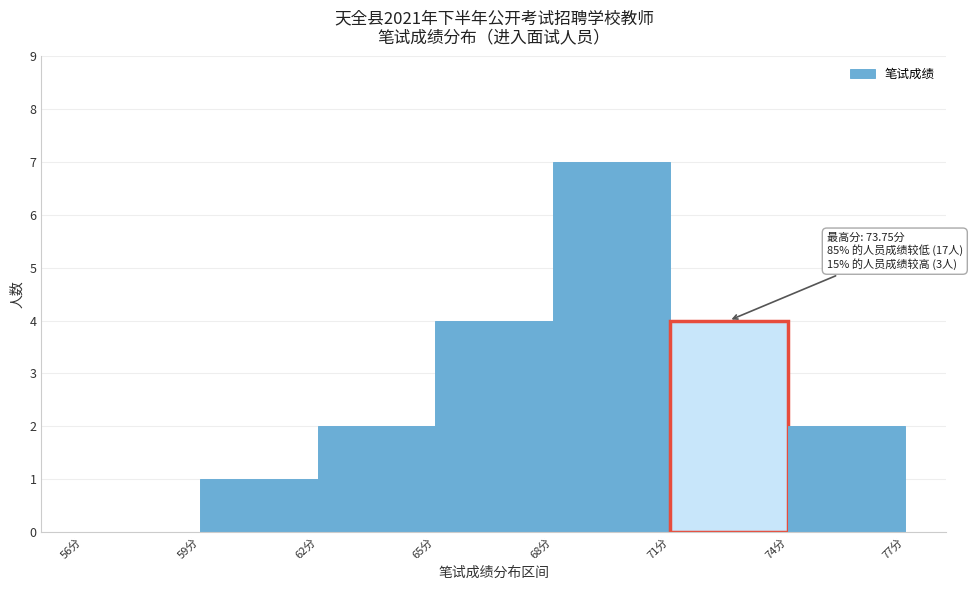

Which range on the x-axis has the tallest bar?

68 to 71